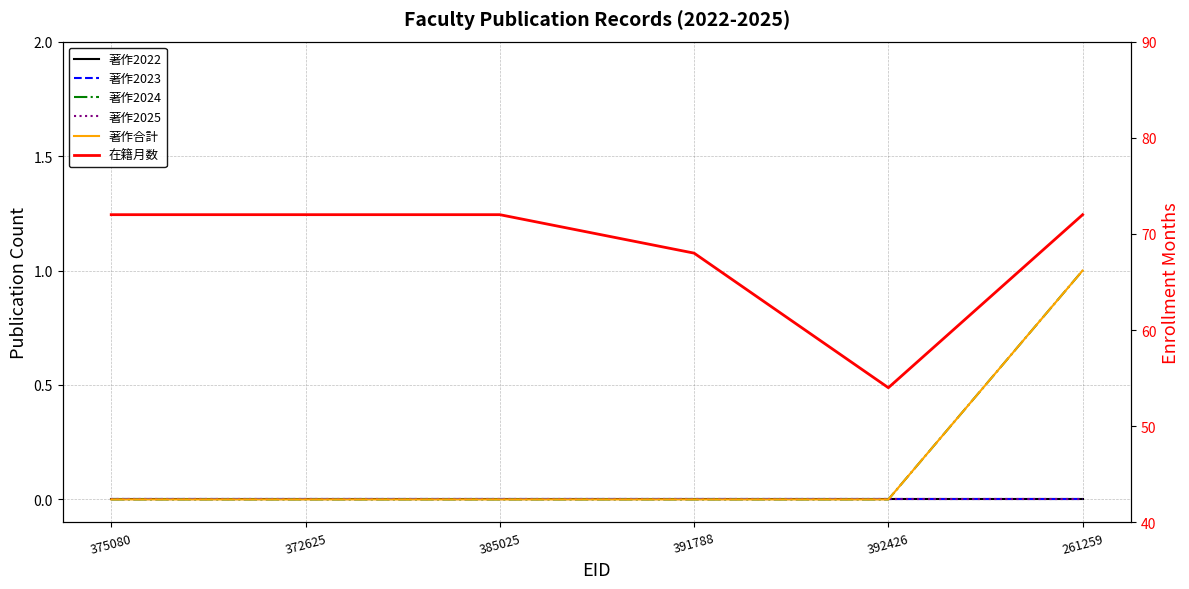

Is it true that 著作2023 equals 0 at 375080?

True